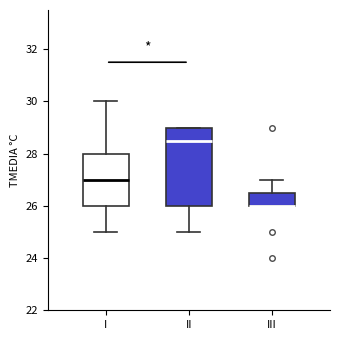

Where is the upper edge of the box for I on the y-axis? The values are not printed on the chart, so give them approximately, as read against the axis.

28.0